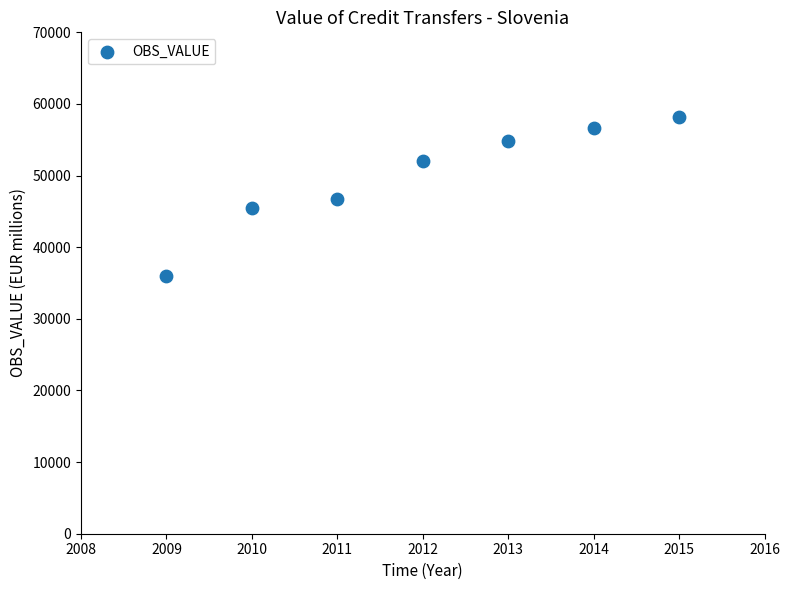

What is the average X value?

2012.0